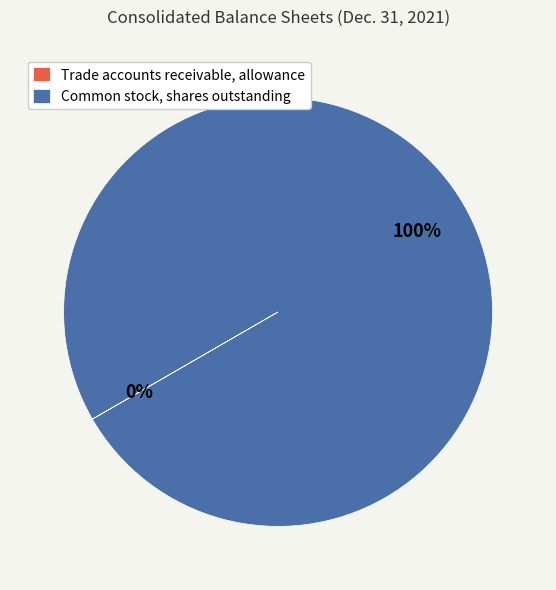

To the nearest percent, what portion does Common stock, shares outstanding represent?

100%